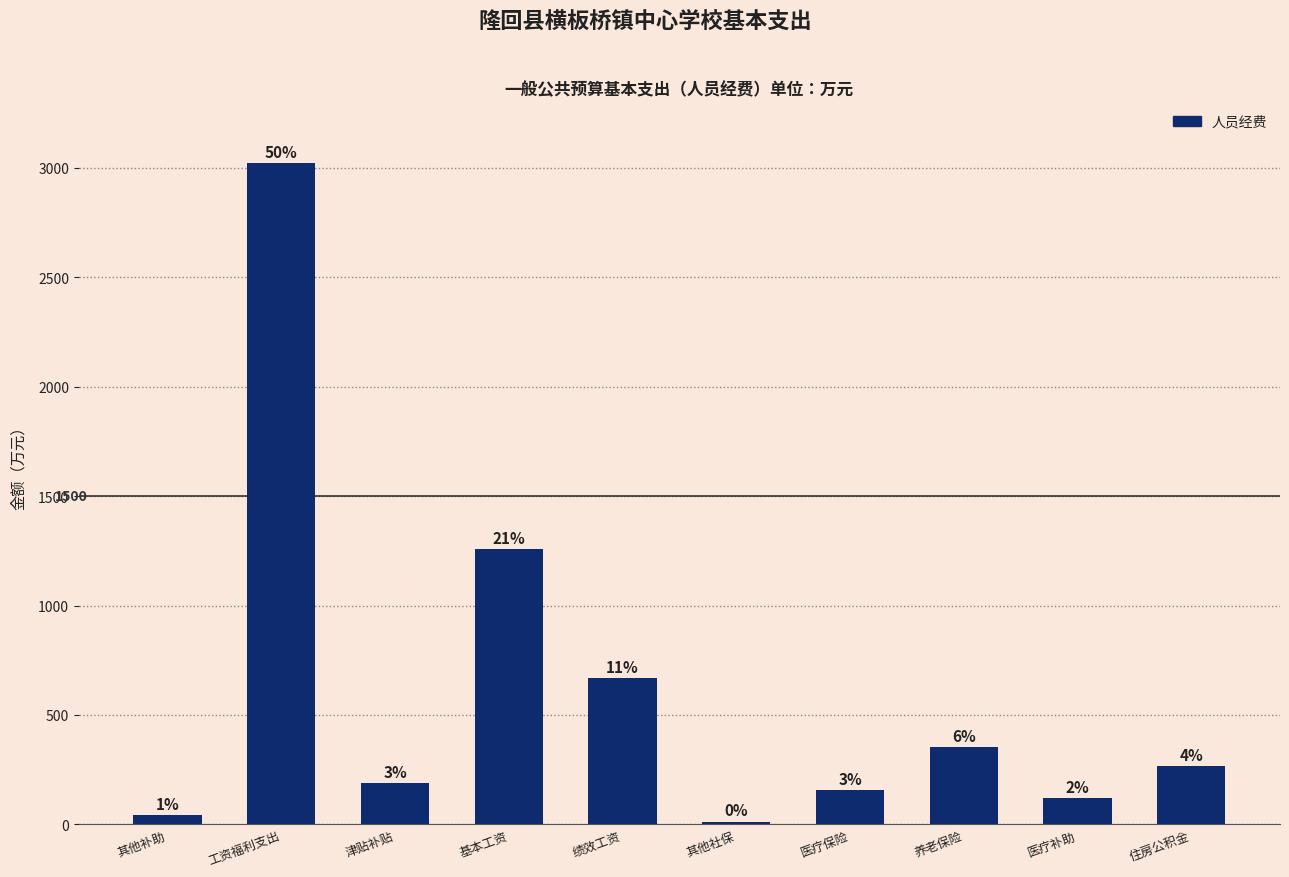

What is the difference between the maximum and minimum values?

3008.7